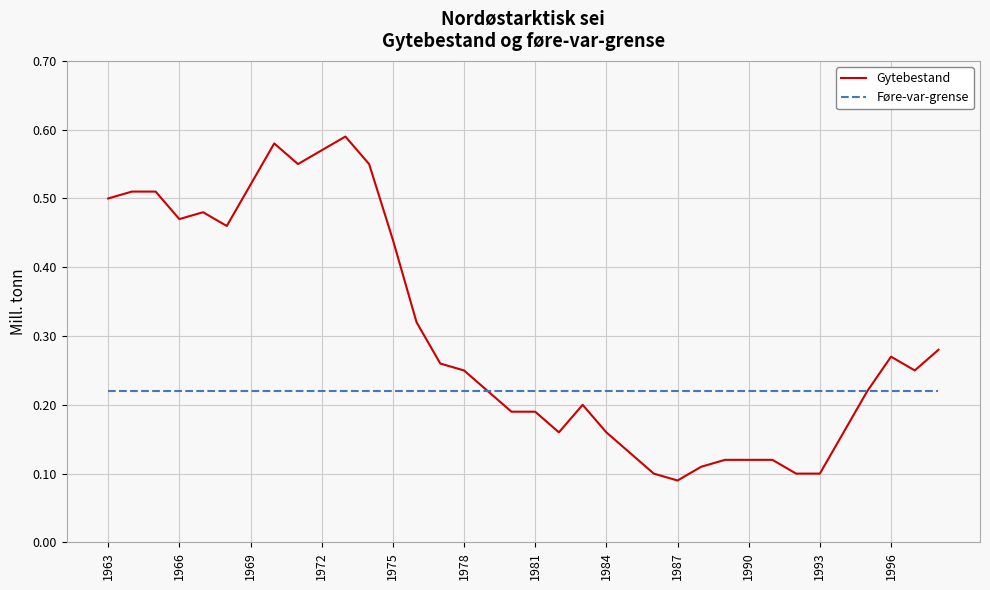

Which series has the largest range (max minus min)?

Gytebestand